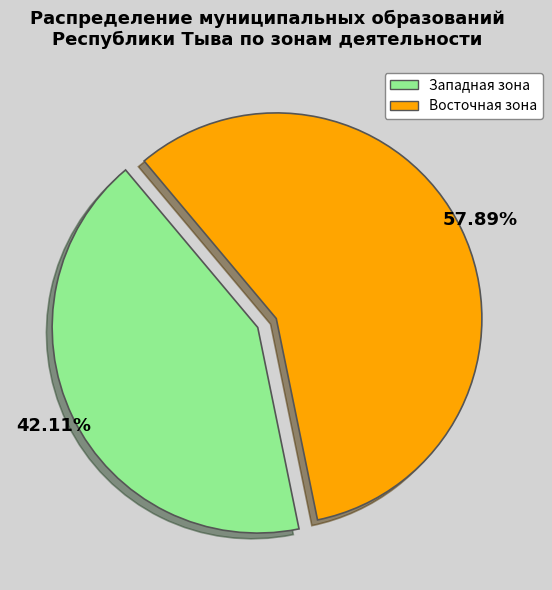

What is the largest slice in the pie chart?

Восточная зона